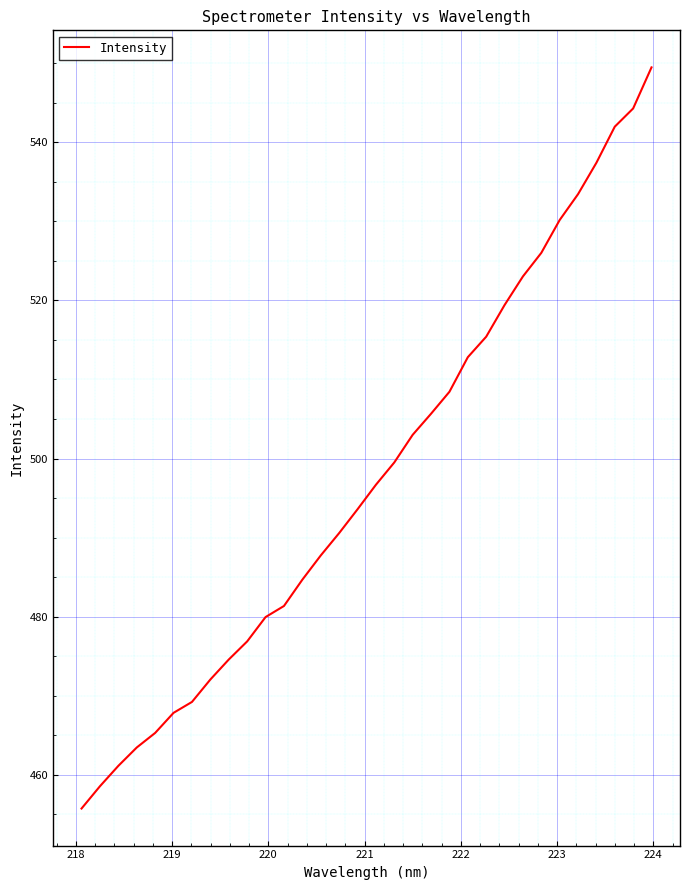

What is the difference between the maximum and minimum values?

93.7